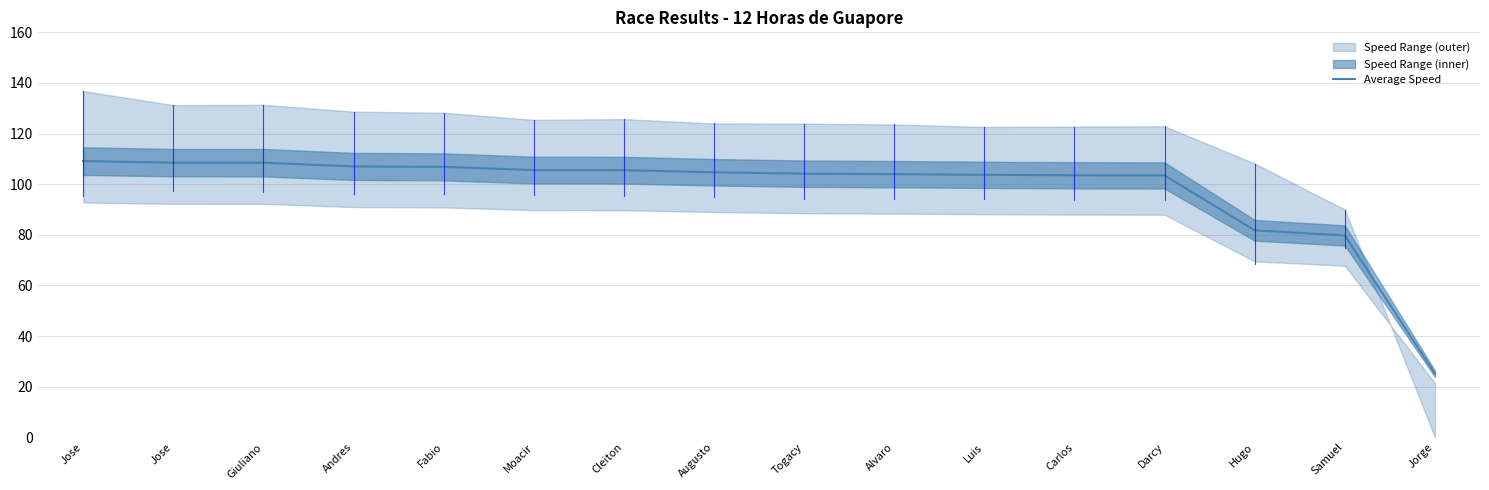

What is the label of the 16th point from the left?

Jorge